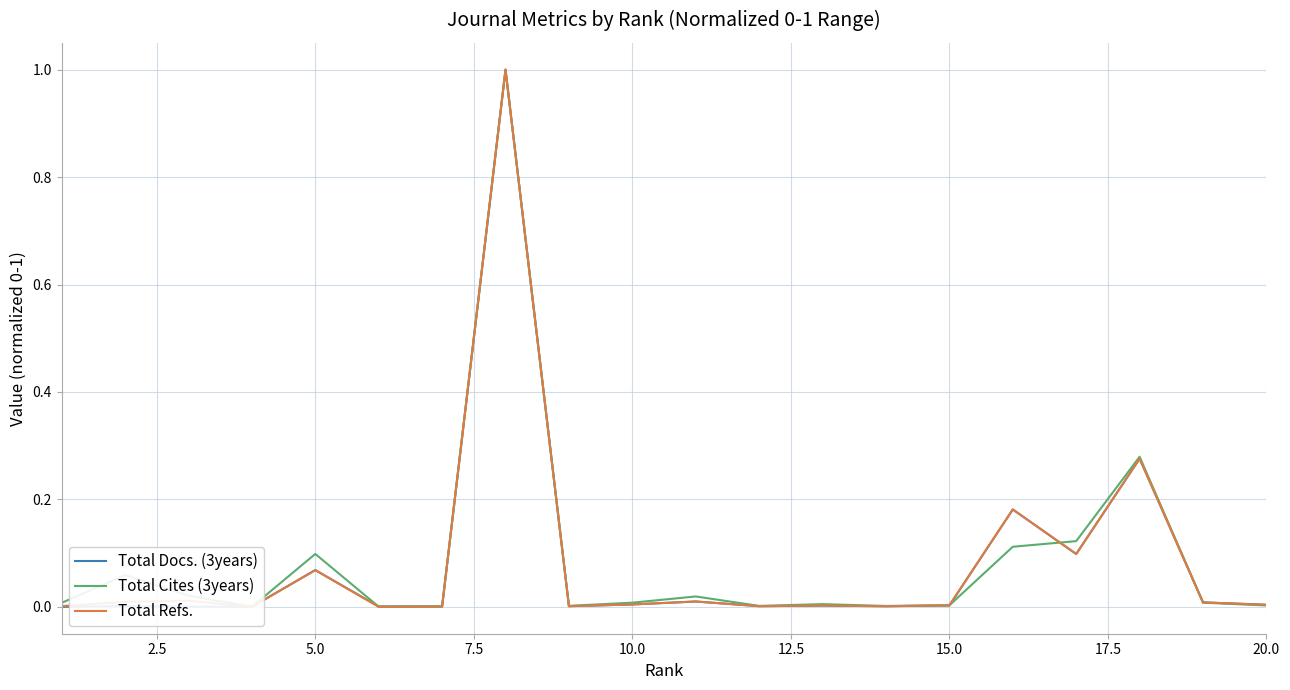

Rank the series at 10.0 from lowest to highest value.

Total Docs. (3years), Total Refs., Total Cites (3years)